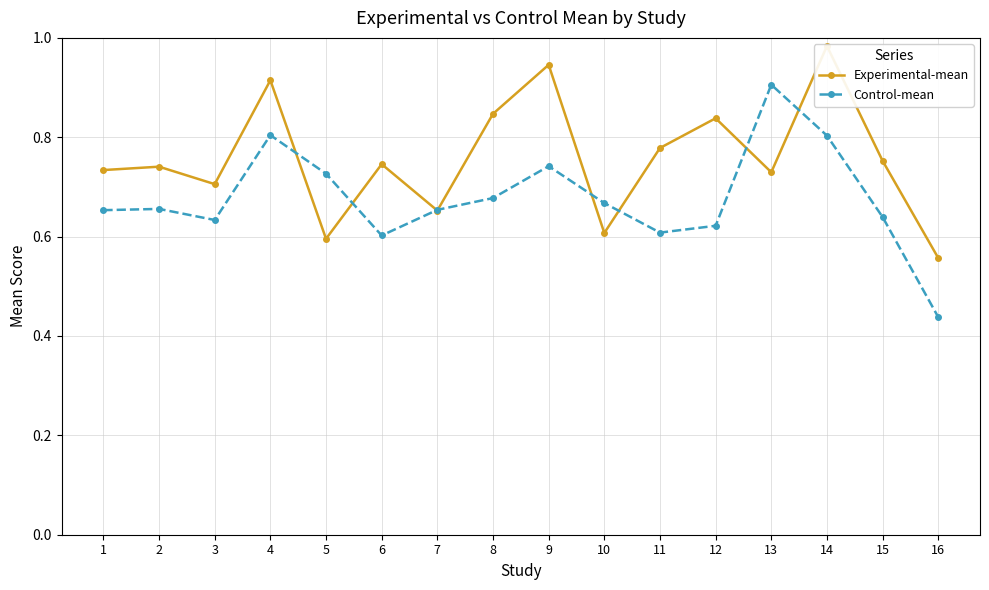

Is this an area chart (filled region under the line)?

No